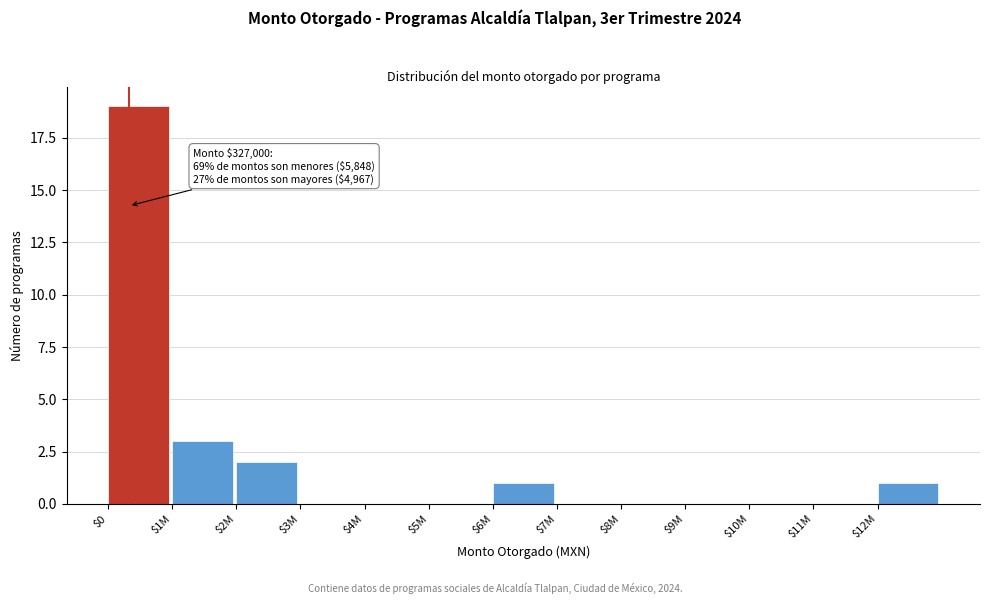

Which label corresponds to the largest value in the chart?

$0